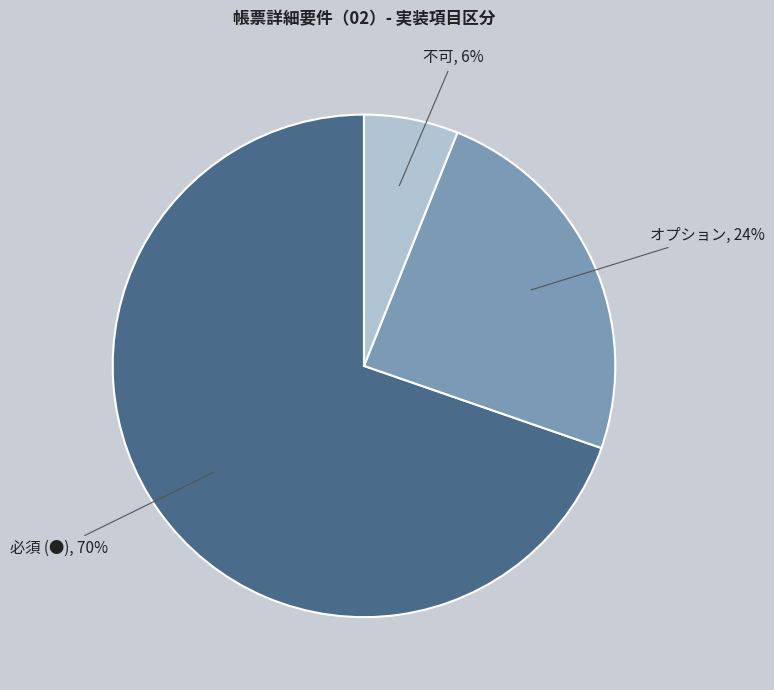

How many segments does this pie chart have?

3